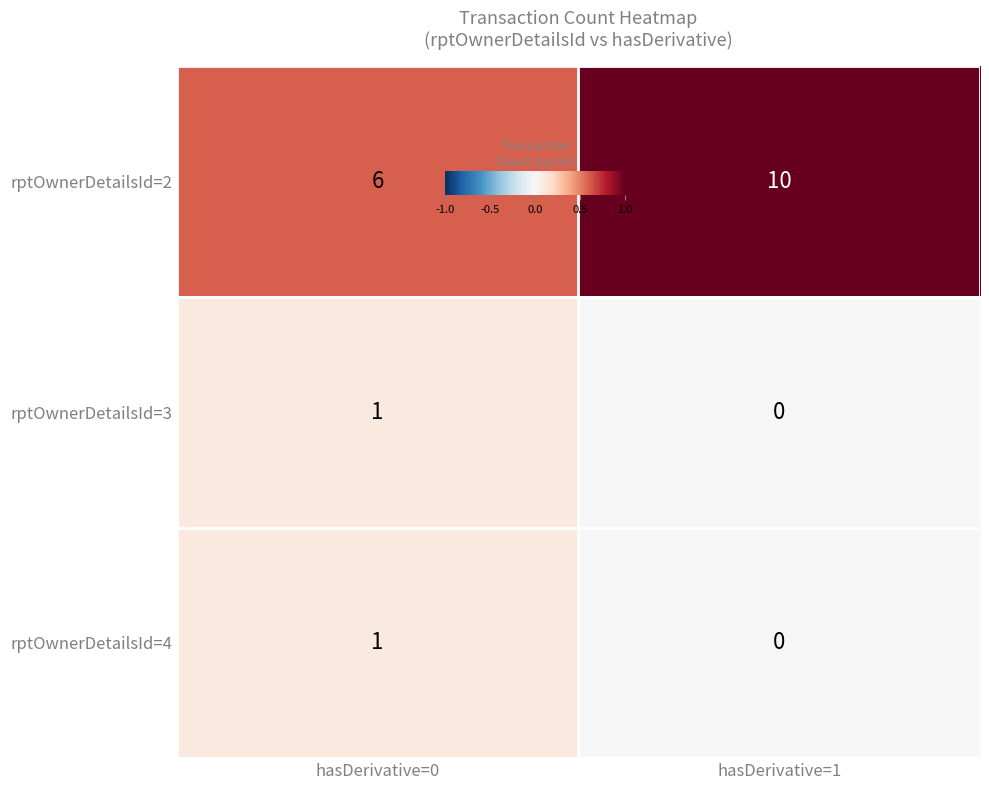

Reading left to right, transcribe all the data shown in this chart.

rptOwnerDetailsId=2: 6	10
rptOwnerDetailsId=3: 1	0
rptOwnerDetailsId=4: 1	0